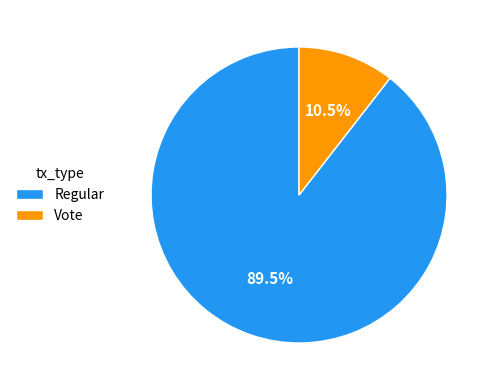

Does any single category account for the majority?

Yes